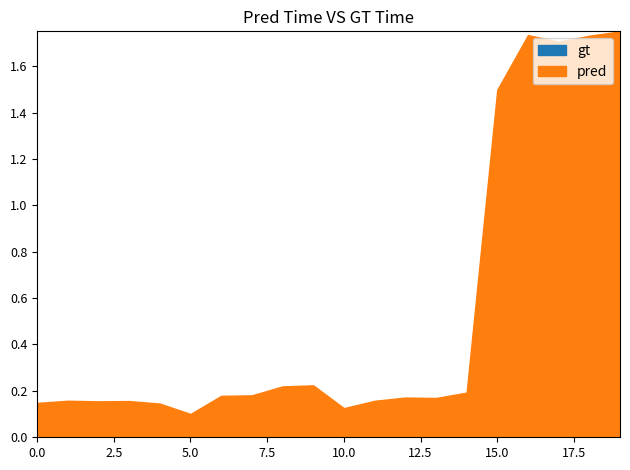

What is the difference between the maximum and minimum values in the gt series?

124770